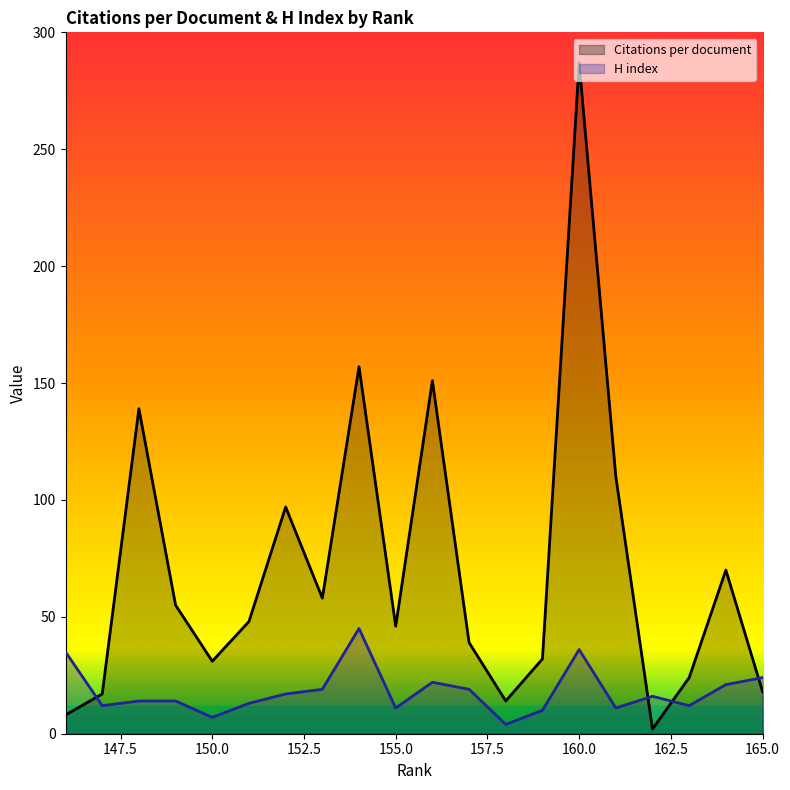

How many lines are shown in the chart?

2